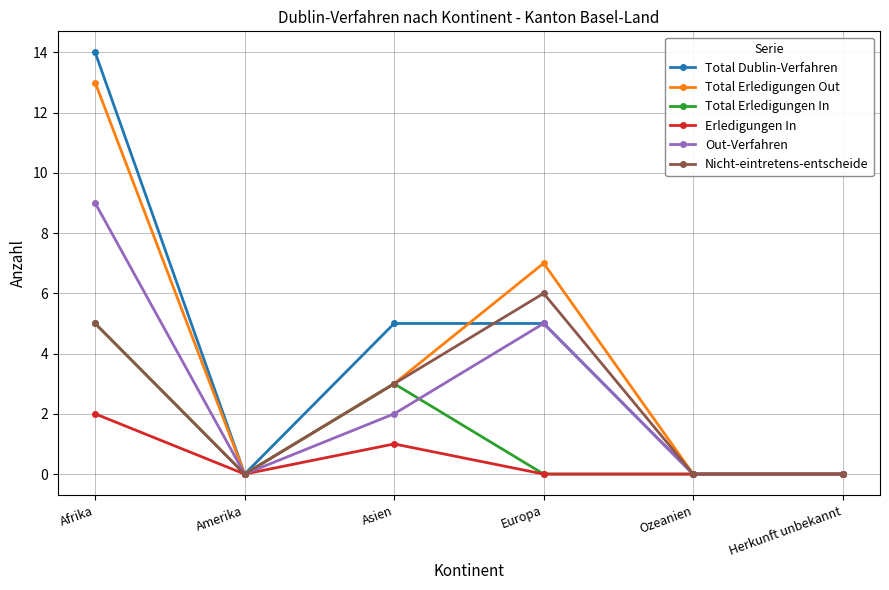

Rank the series by their maximum value, from lowest to highest.

Erledigungen In, Total Erledigungen In, Nicht-eintretens-entscheide, Out-Verfahren, Total Erledigungen Out, Total Dublin-Verfahren